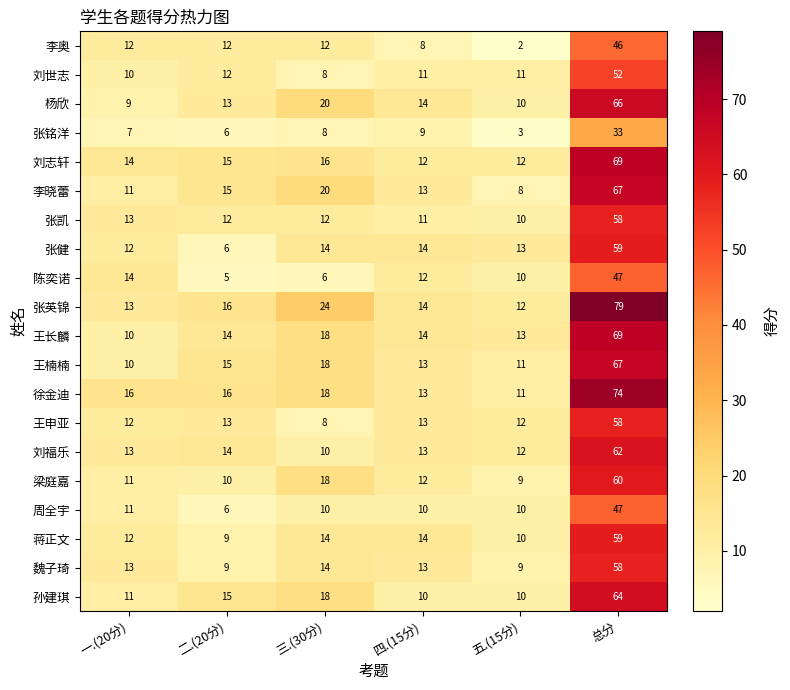

True or false: 王申亚 has a value of 16 at 五.(15分).

False